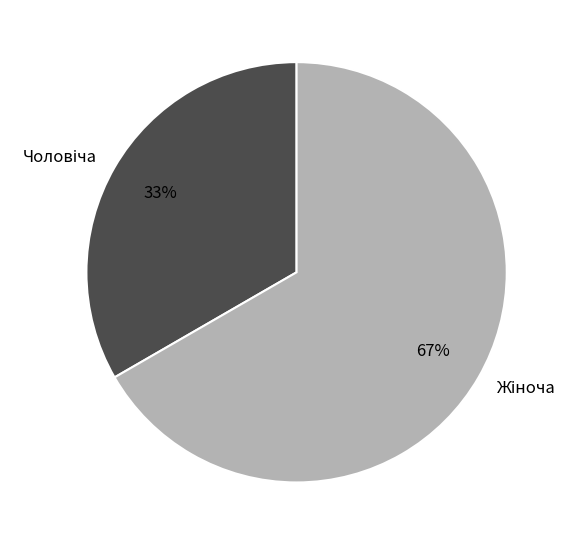

To the nearest percent, what is the average slice percentage?

50%